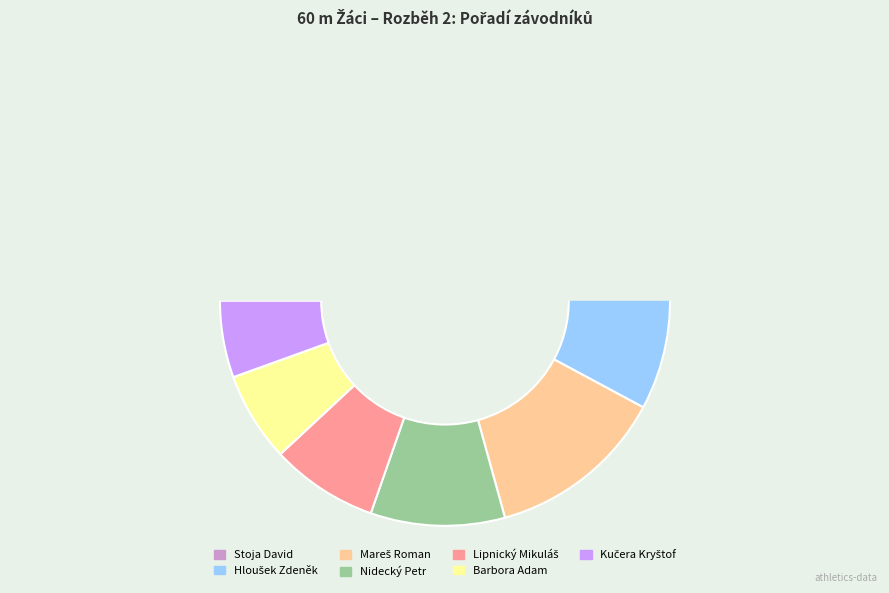

What is the change in value from Nidecký Petr to Lipnický Mikuláš?

+1